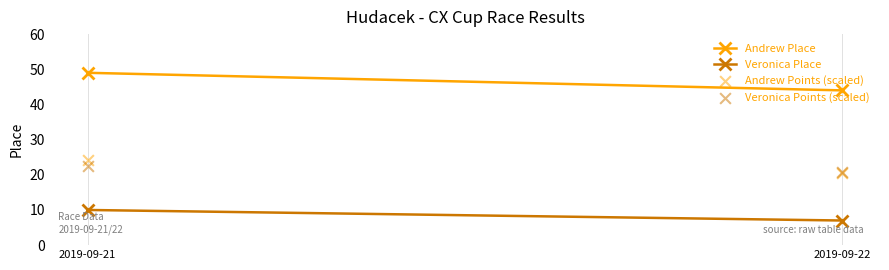

What are all the series names shown in the legend?

Andrew Place, Veronica Place, Andrew Points (scaled), Veronica Points (scaled)